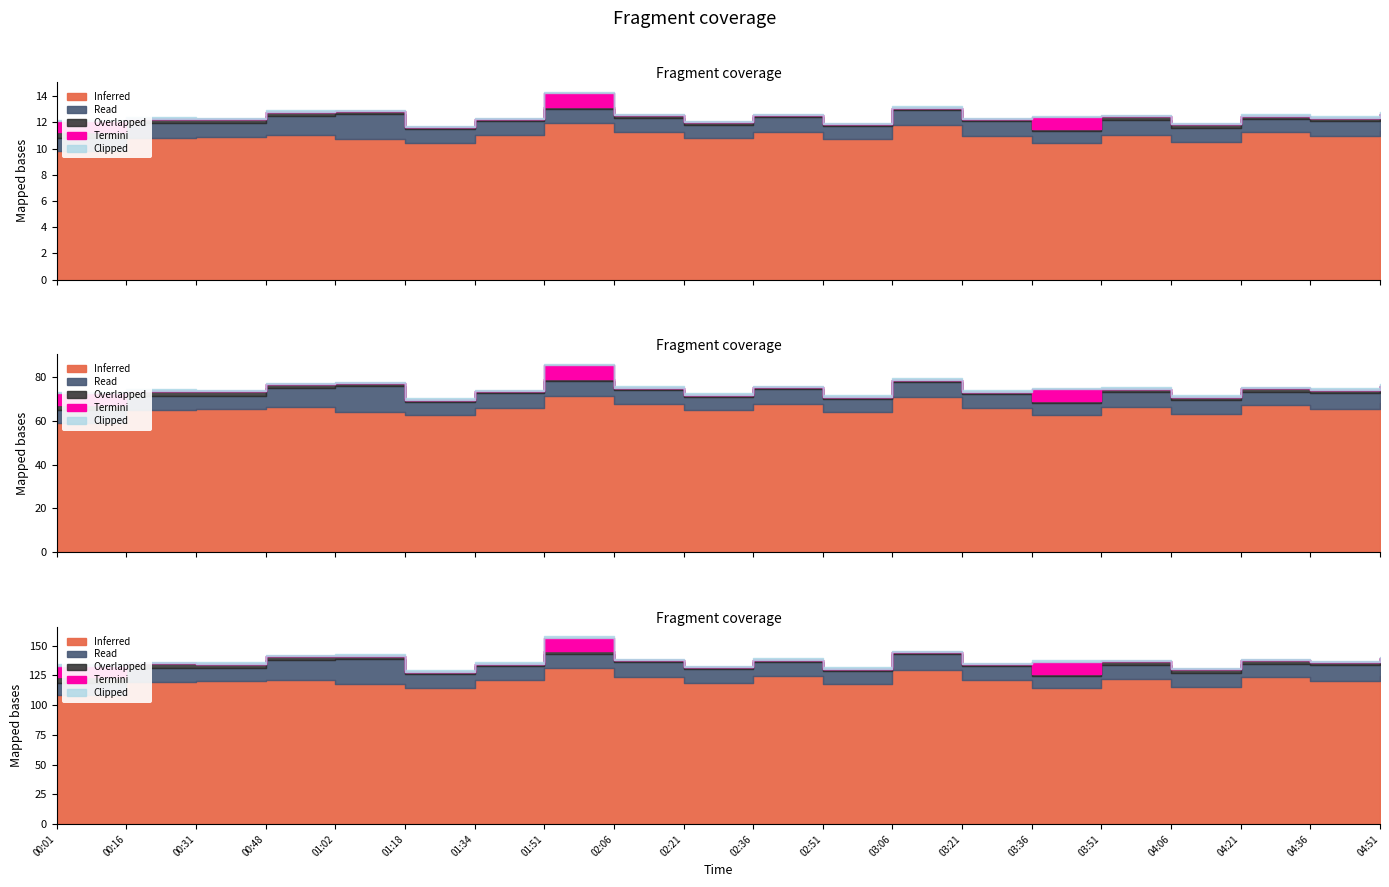

Does the chart have visible grid lines?

No